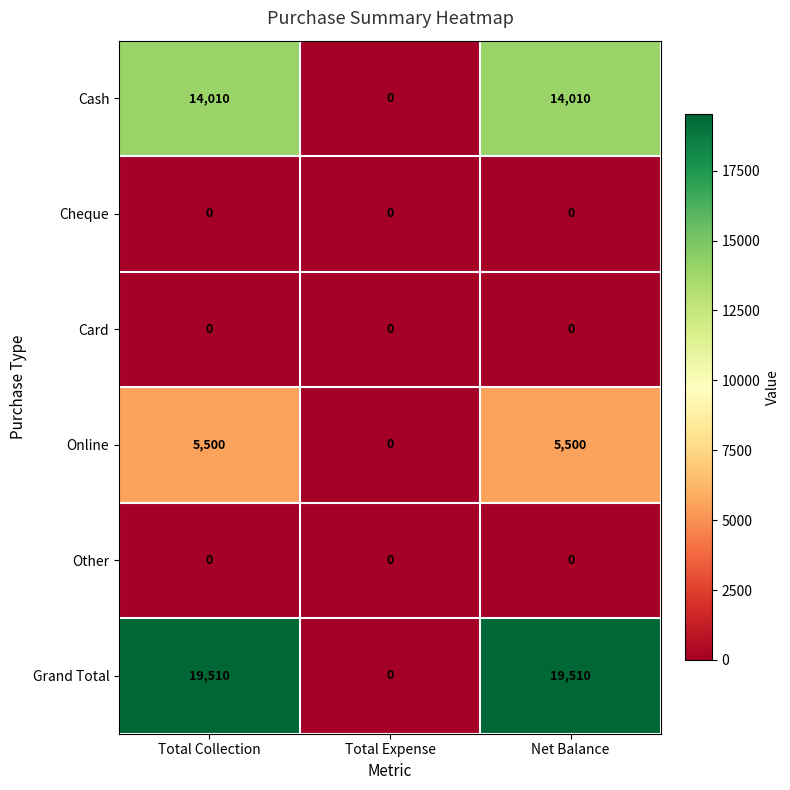

Reading left to right, transcribe all the data shown in this chart.

Cash: 14010	0	14010
Cheque: 0	0	0
Card: 0	0	0
Online: 5500	0	5500
Other: 0	0	0
Grand Total: 19510	0	19510